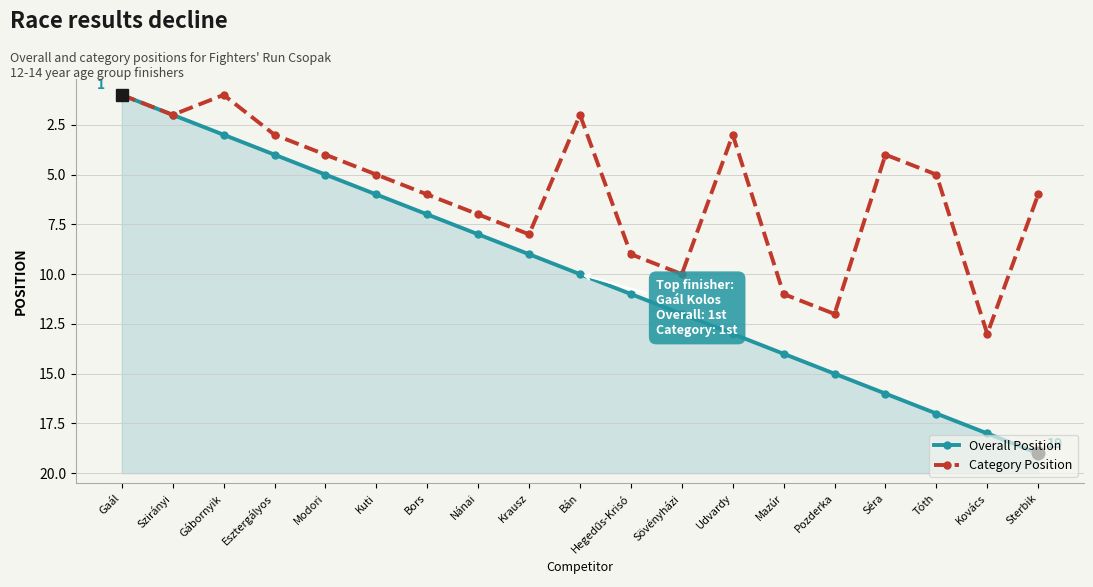

What is the greatest value displayed?

19